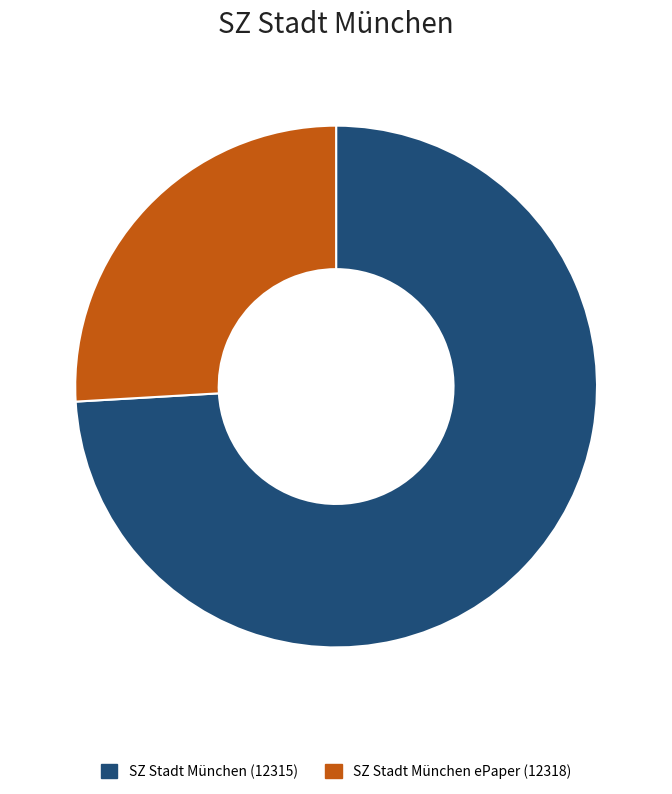

Is the sum of SZ Stadt München ePaper (12318) and SZ Stadt München (12315) greater than half?

Yes